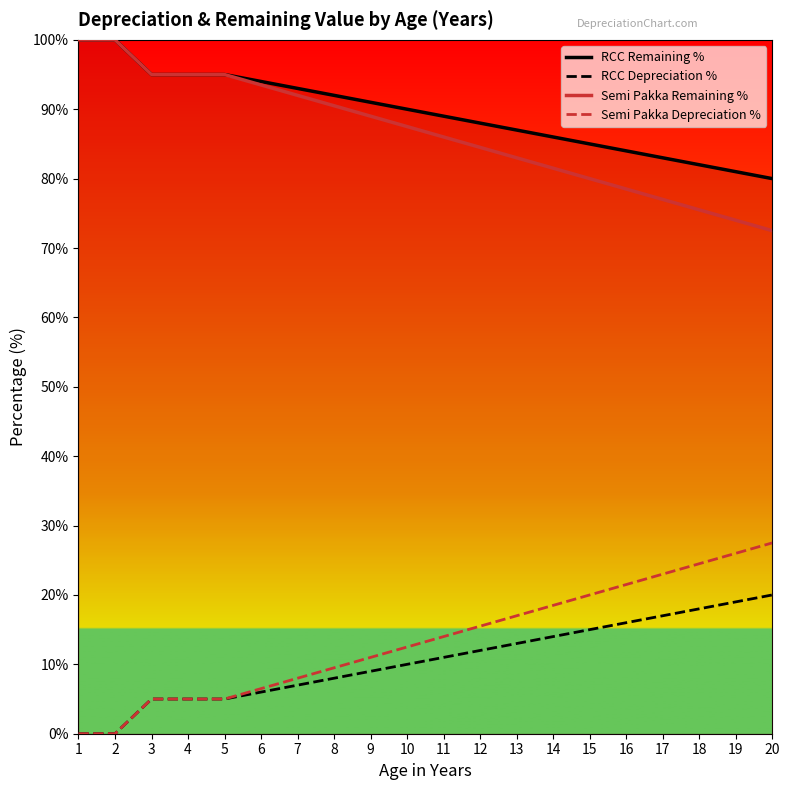

What is the sum of the RCC Depreciation % values at 8 and 16?

24.0